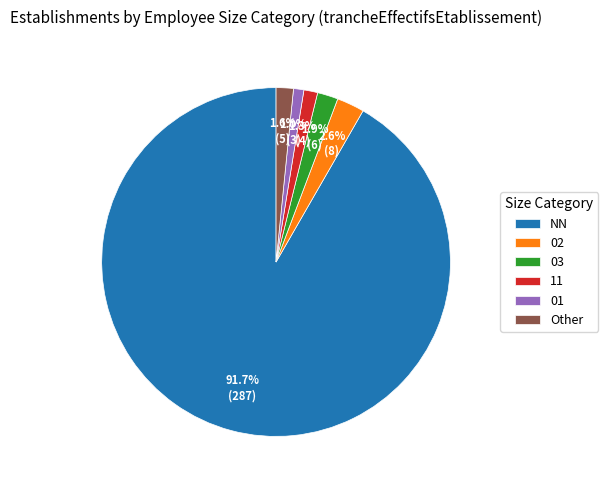

Which slice is the largest?

NN